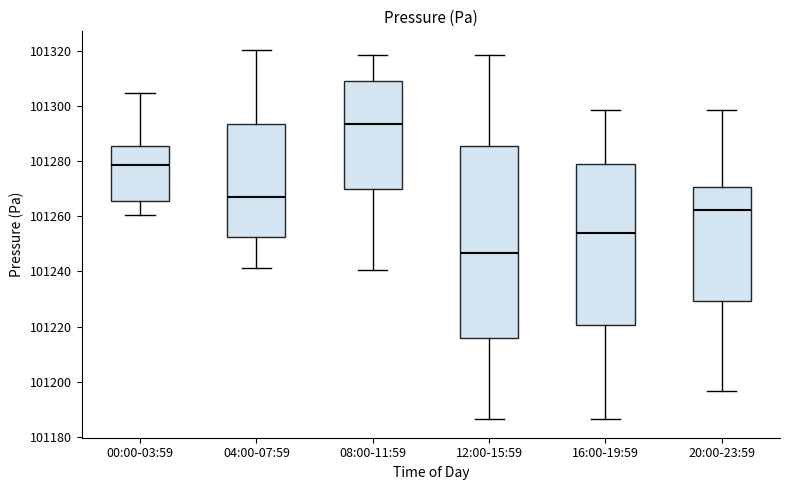

Which box's median line is the lowest?

12:00-15:59